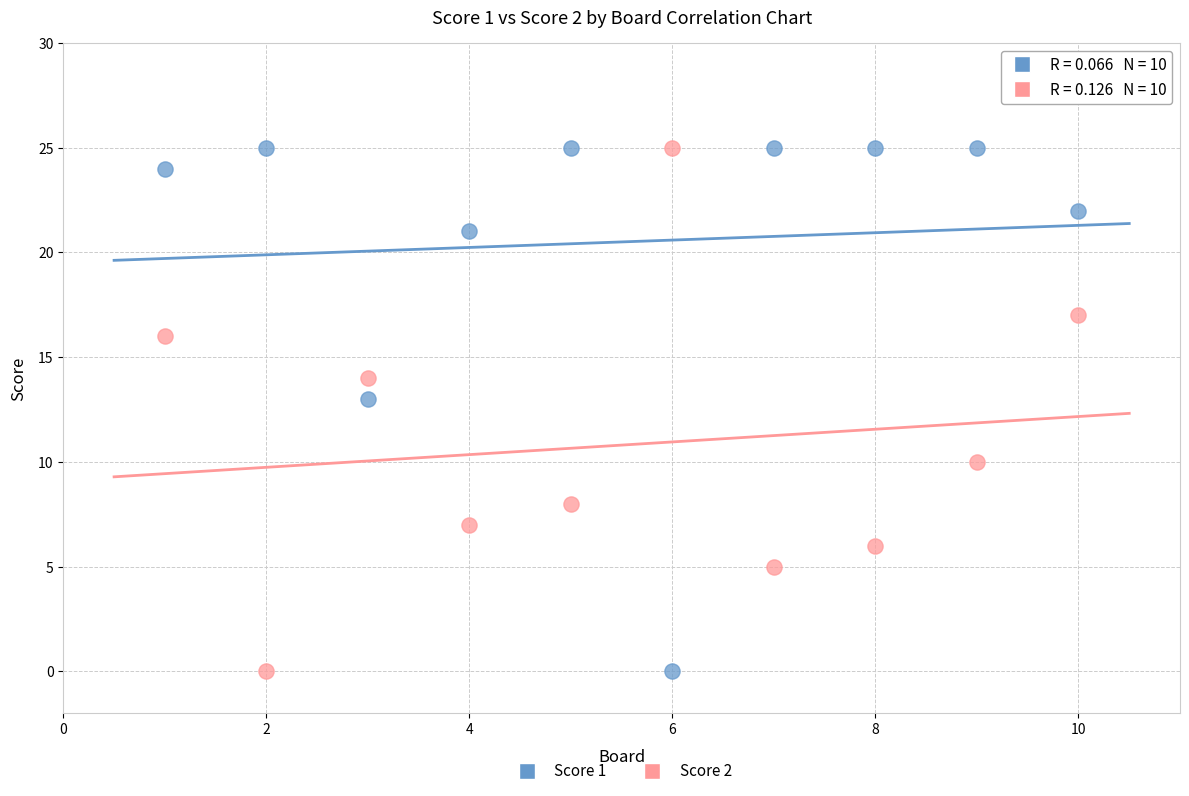

What are all the series names shown in the legend?

Score 1, Score 2